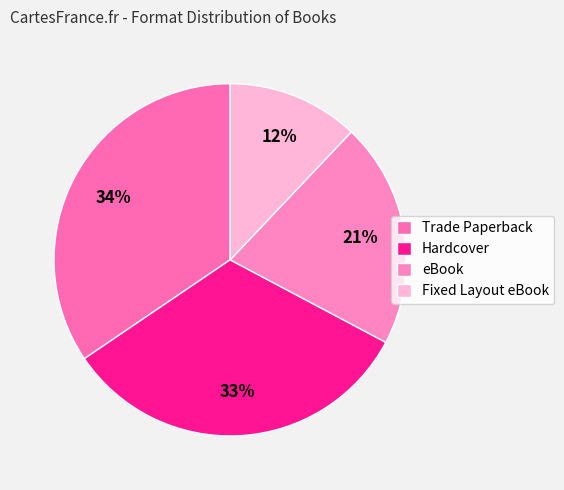

To the nearest percent, what portion does Trade Paperback represent?

34%